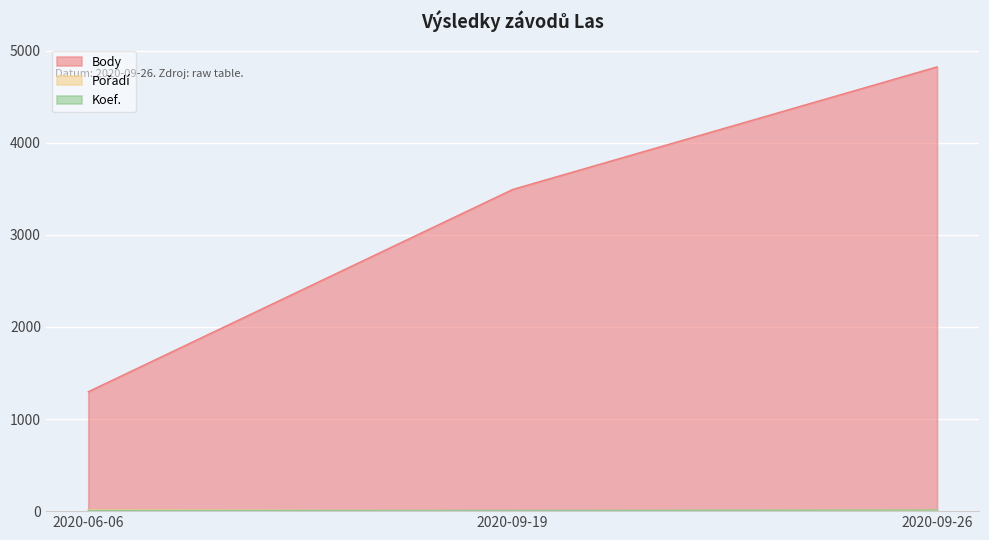

Rank the series by their maximum value, from lowest to highest.

Koef., Pořadí, Body